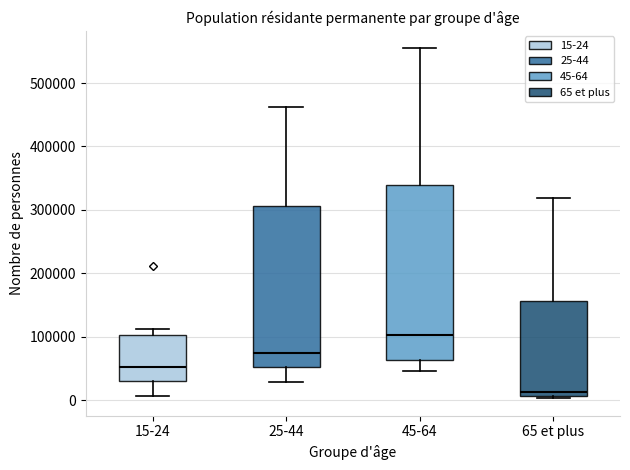

Reading left to right, read every box against the y-axis: the position of its median line, the range the box covers, and the ends of its whiskers. The values are not printed on the chart, so give them approximately, as read against the axis.

15-24: median 50000, box 30000 to 100000, whiskers 10000 to 110000
25-44: median 70000, box 50000 to 310000, whiskers 30000 to 460000
45-64: median 100000, box 60000 to 340000, whiskers 50000 to 550000
65 et plus: median 10000 (just above the box's lower edge), box 10000 to 160000, whiskers 0 to 320000